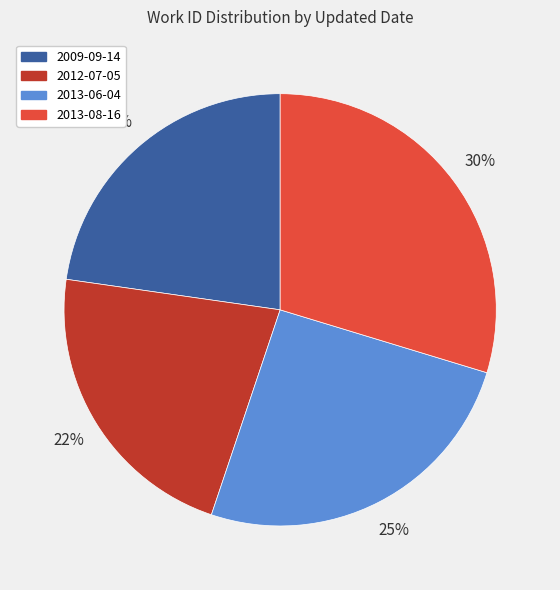

Is the sum of 2013-06-04 and 2009-09-14 greater than half?

No